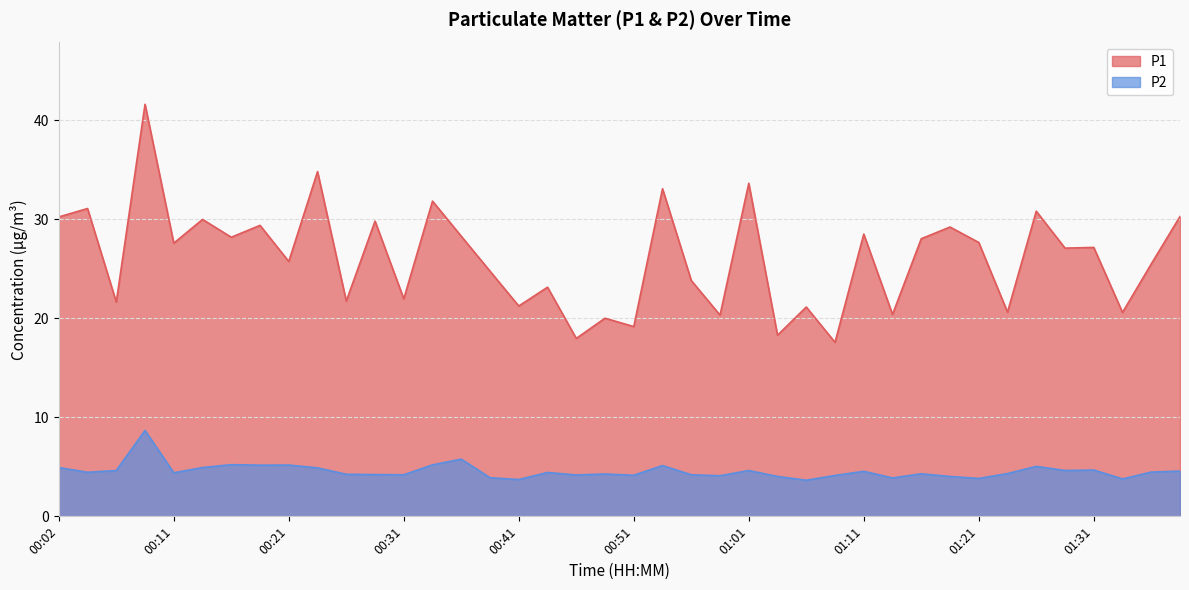

What is the difference between the highest and lowest values at 01:29?

22.5